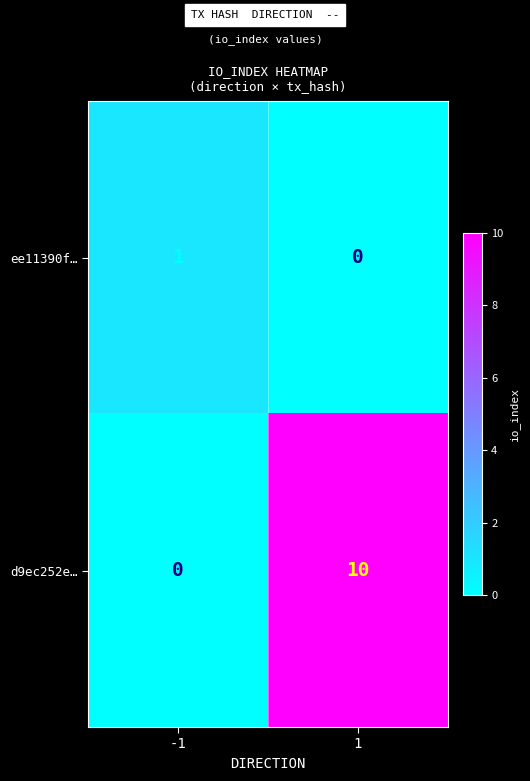

Which series has the widest spread of values?

d9ec252e…